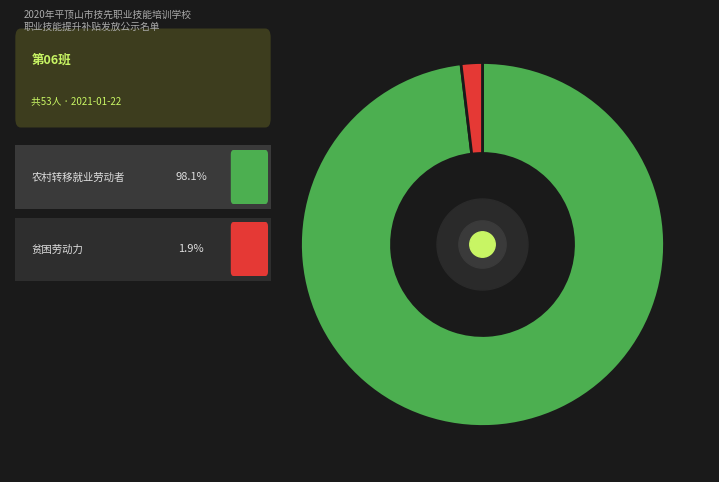

Does any single category account for the majority?

Yes